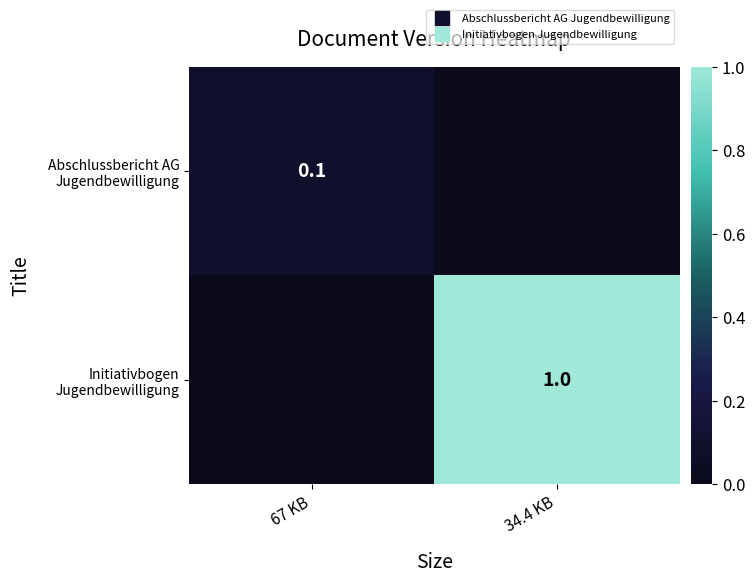

Which series has the largest range (max minus min)?

Initiativbogen Jugendbewilligung